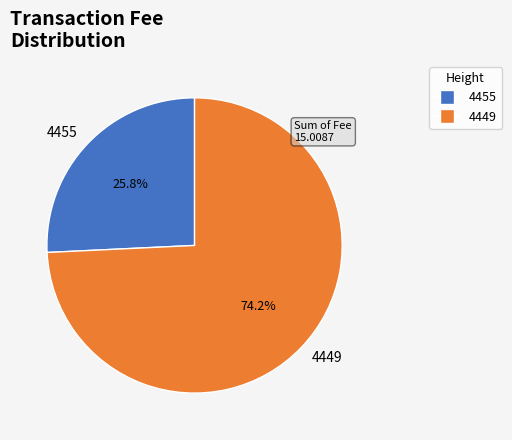

Rank the categories by value from lowest to highest.

4455, 4449